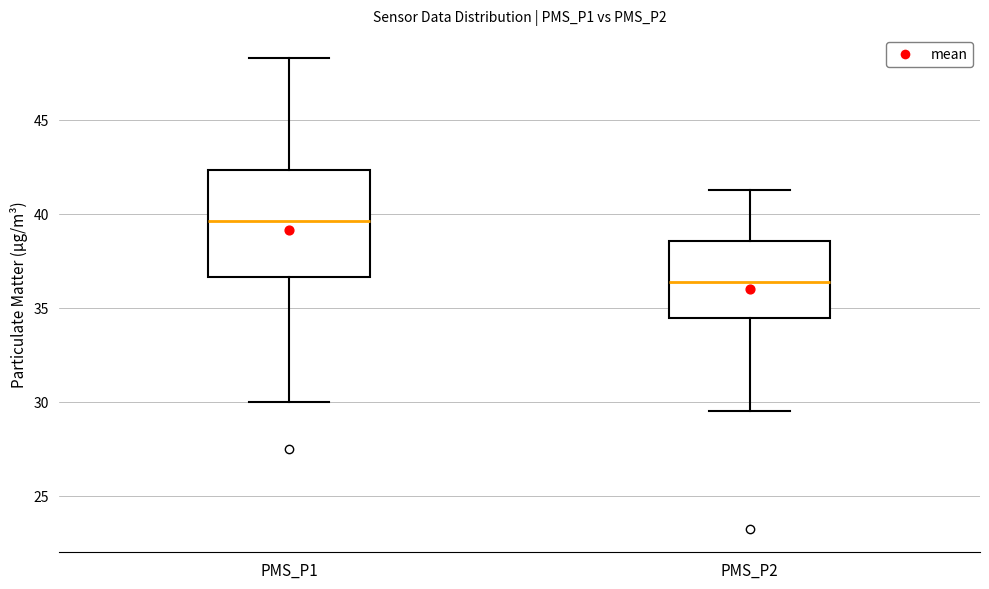

Reading left to right, transcribe this box plot: for each box, give where its median line is, the range the box spans, and where its two whiskers end, as read against the y-axis. The values are not printed on the chart, so give them approximately, as read against the axis.

PMS_P1: median 39.5, box 36.5 to 42.5, whiskers 30.0 to 48.5
PMS_P2: median 36.5, box 34.5 to 38.5, whiskers 29.5 to 41.5